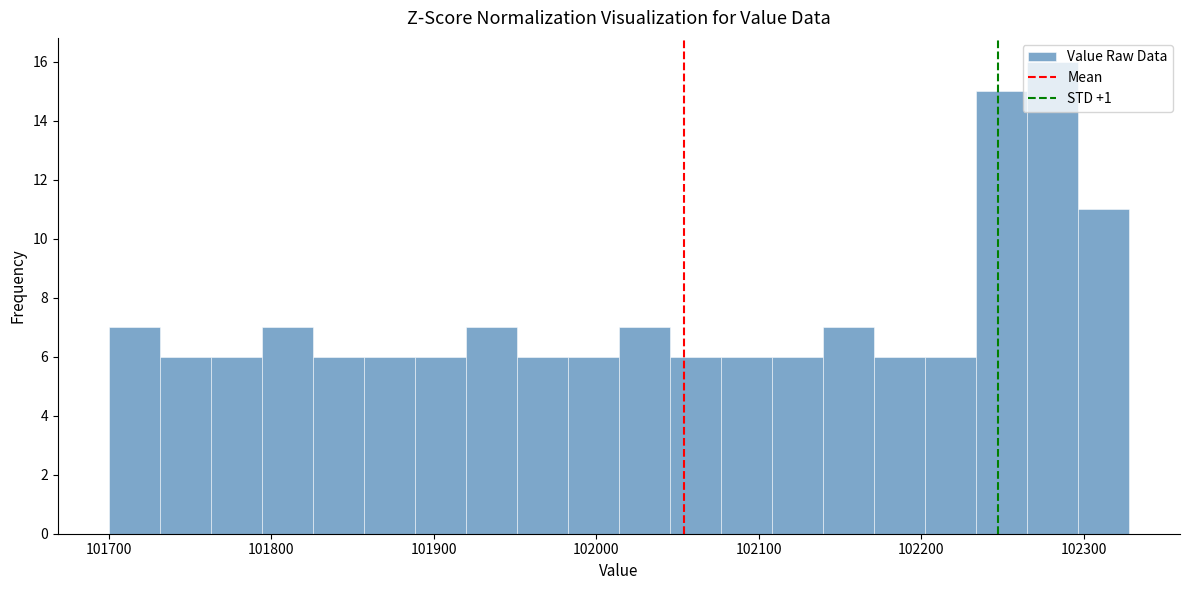

Around what value on the x-axis is the tallest bar? Give the approximate position of its centre, as read against the axis.

102280